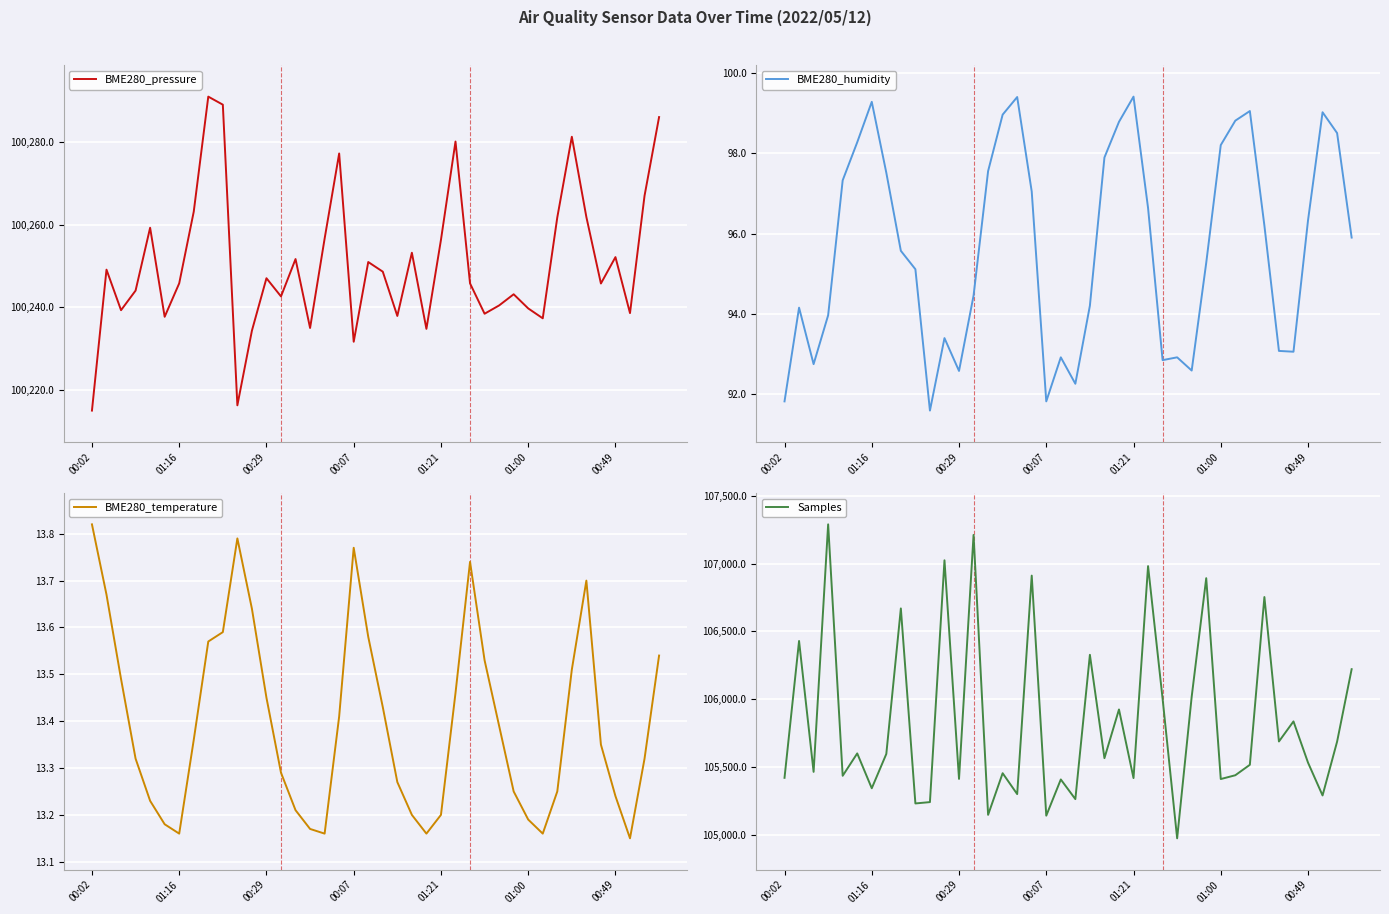

True or false: BME280_pressure has a value of 37172.6 at 19.

False